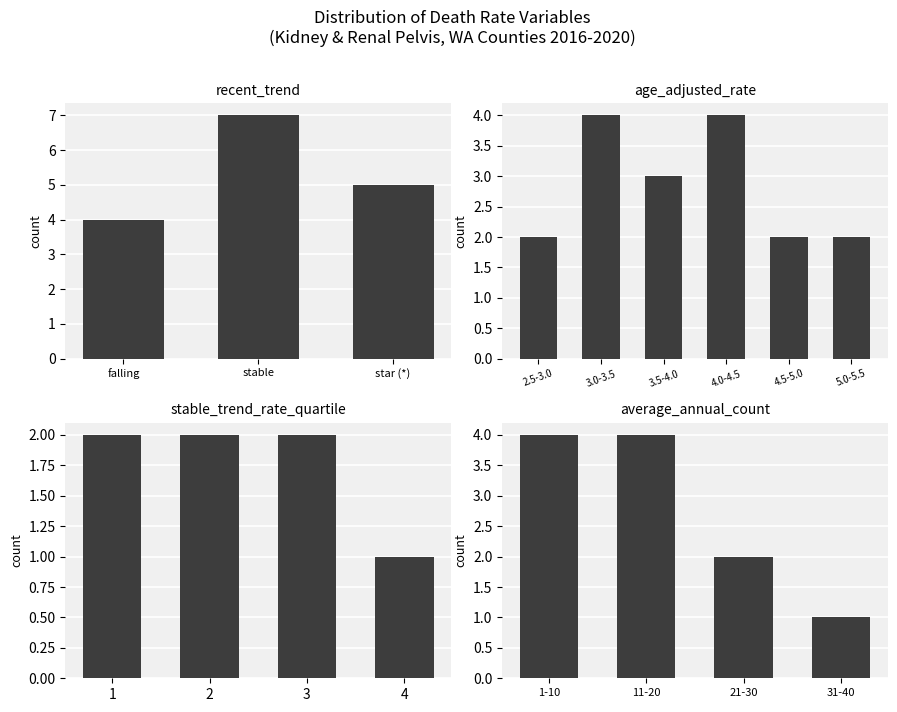

Is the value of falling at 1 greater than the value of star at 2?

No